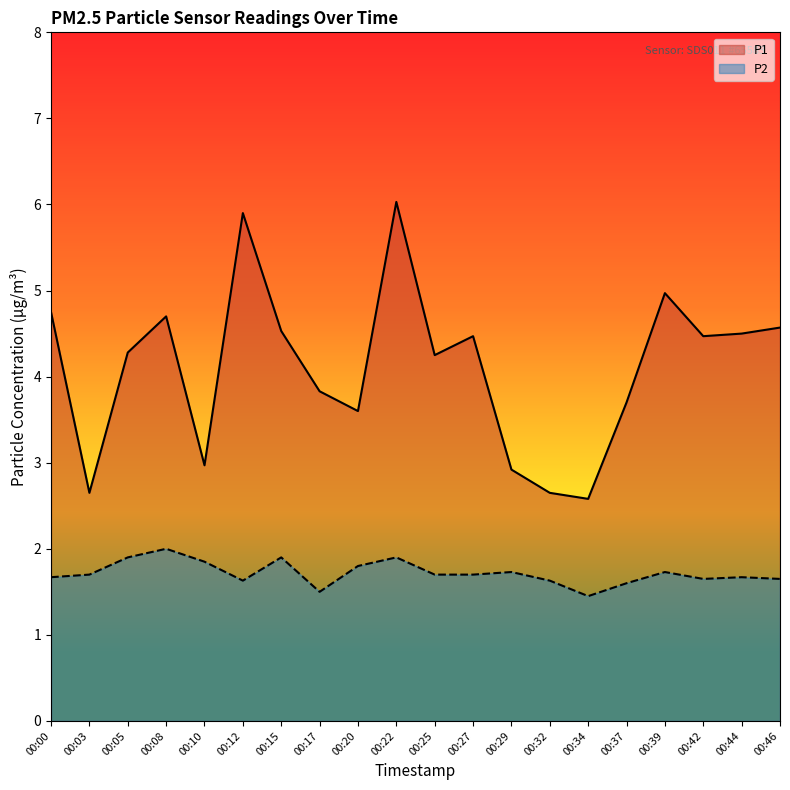

What is the average value of the P1 series?

4.1